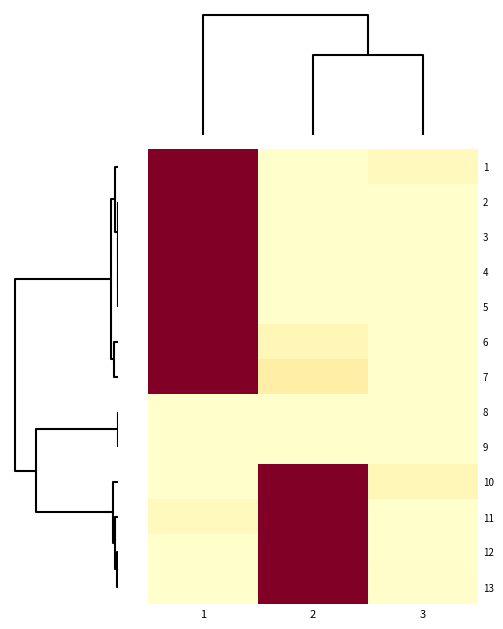

Reading right to left, transcribe all the data shown in this chart.

1: 3=0.0	2=0.0	1=1.0
2: 3=0.0	2=0.0	1=1.0
3: 3=0.0	2=0.0	1=1.0
4: 3=0.0	2=0.0	1=1.0
5: 3=0.0	2=0.0	1=1.0
6: 3=0.0	2=0.1	1=1.0
7: 3=0.0	2=0.1	1=1.0
8: 3=0.0	2=0.0	1=0.0
9: 3=0.0	2=0.0	1=0.0
10: 3=0.1	2=1.0	1=0.0
11: 3=0.0	2=1.0	1=0.0
12: 3=0.0	2=1.0	1=0.0
13: 3=0.0	2=1.0	1=0.0